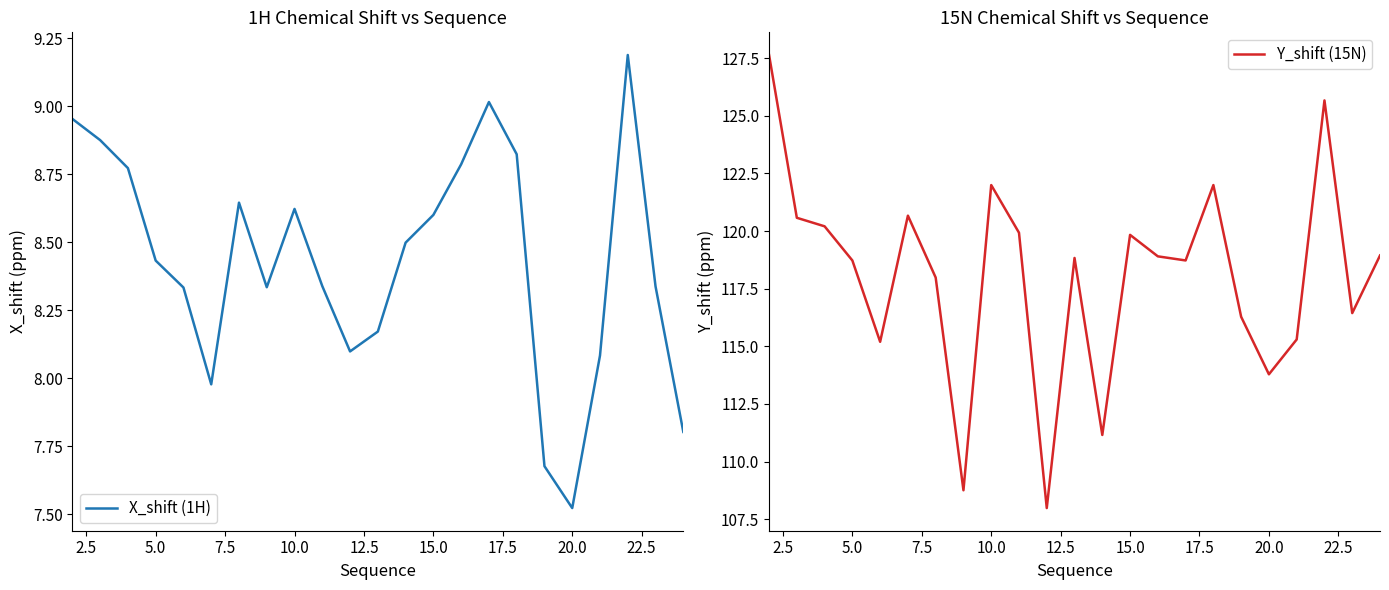

Which series has the widest spread of values?

Y_shift (15N)